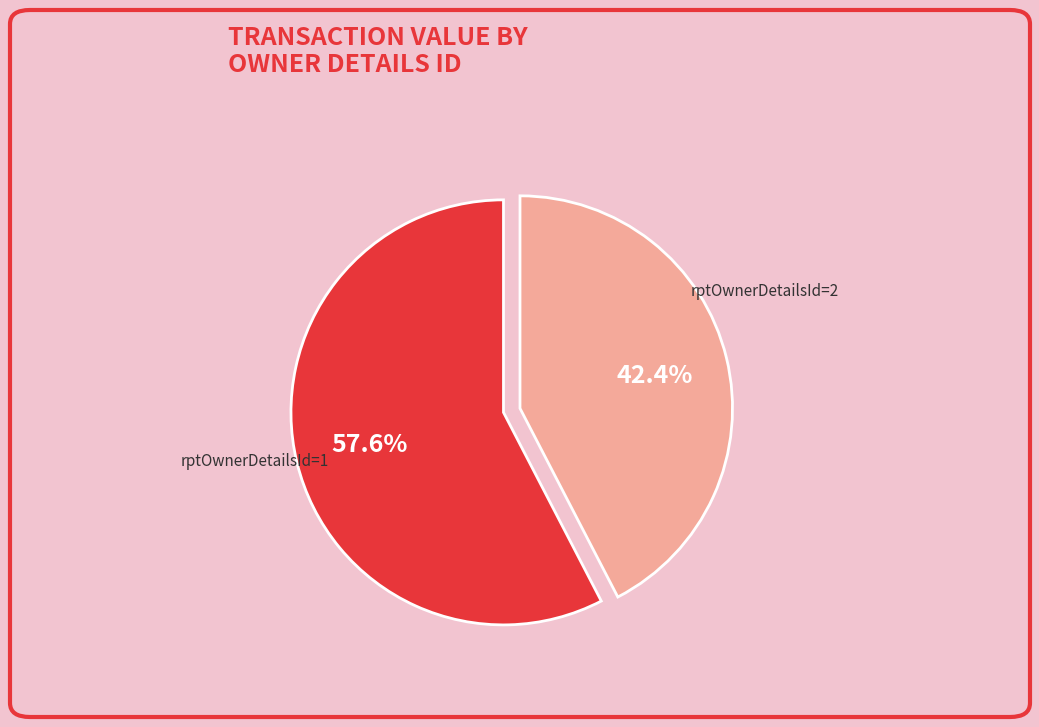

Is there any slice that represents more than half of the pie?

Yes